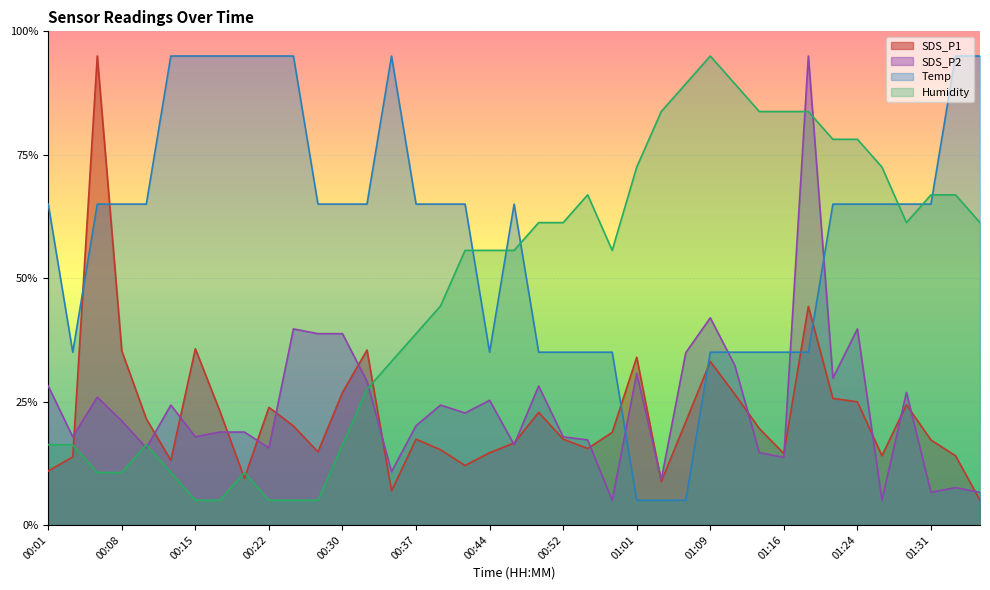

After their last crossing, which series has the higher values: SDS_P1 or SDS_P2?

SDS_P2